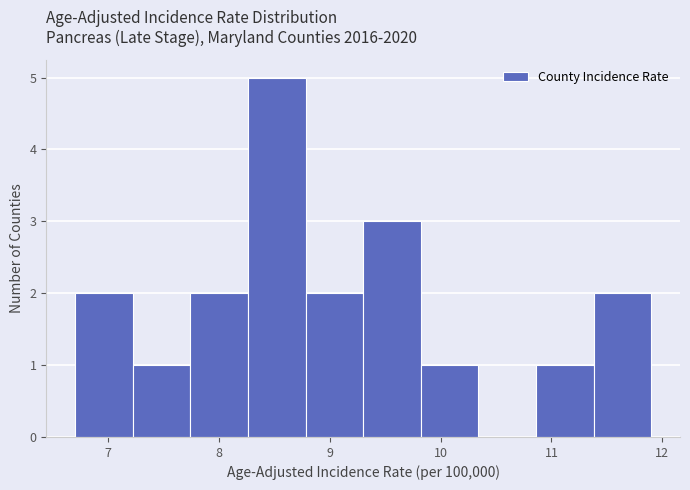

Over which range of the x-axis is the bar tallest?

8.26 to 8.78